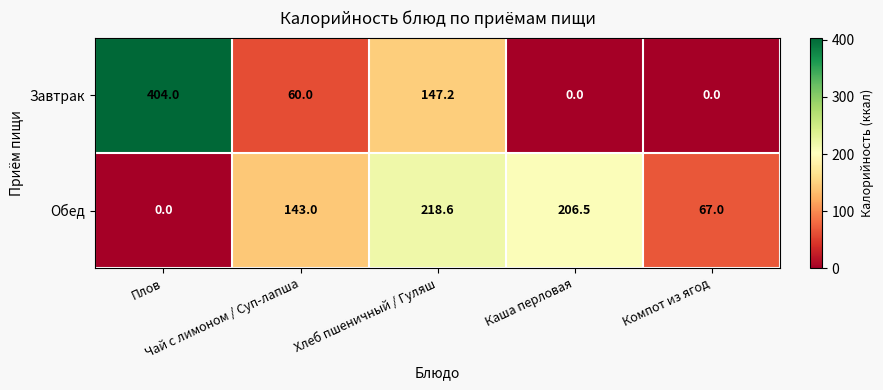

What is the difference between the maximum and minimum values in the Завтрак series?

404.0